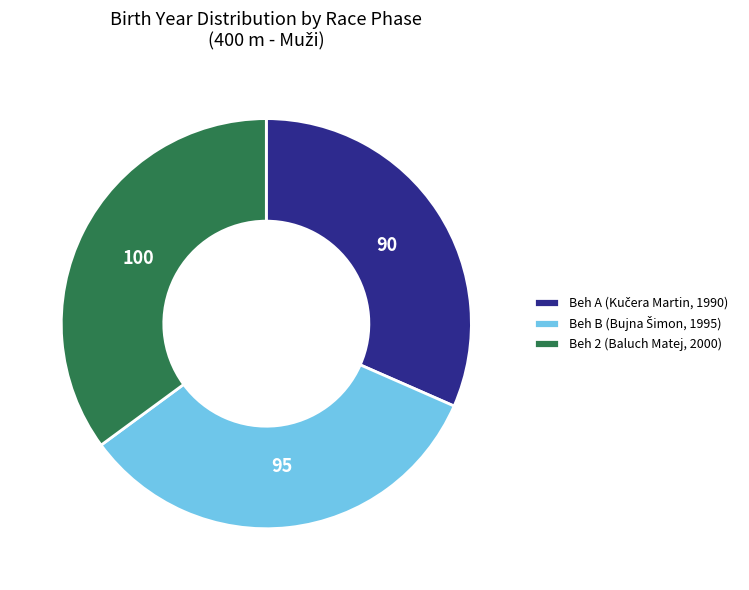

The Beh 2 (Baluch Matej, 2000) slice represents 44% of the pie. True or false?

False